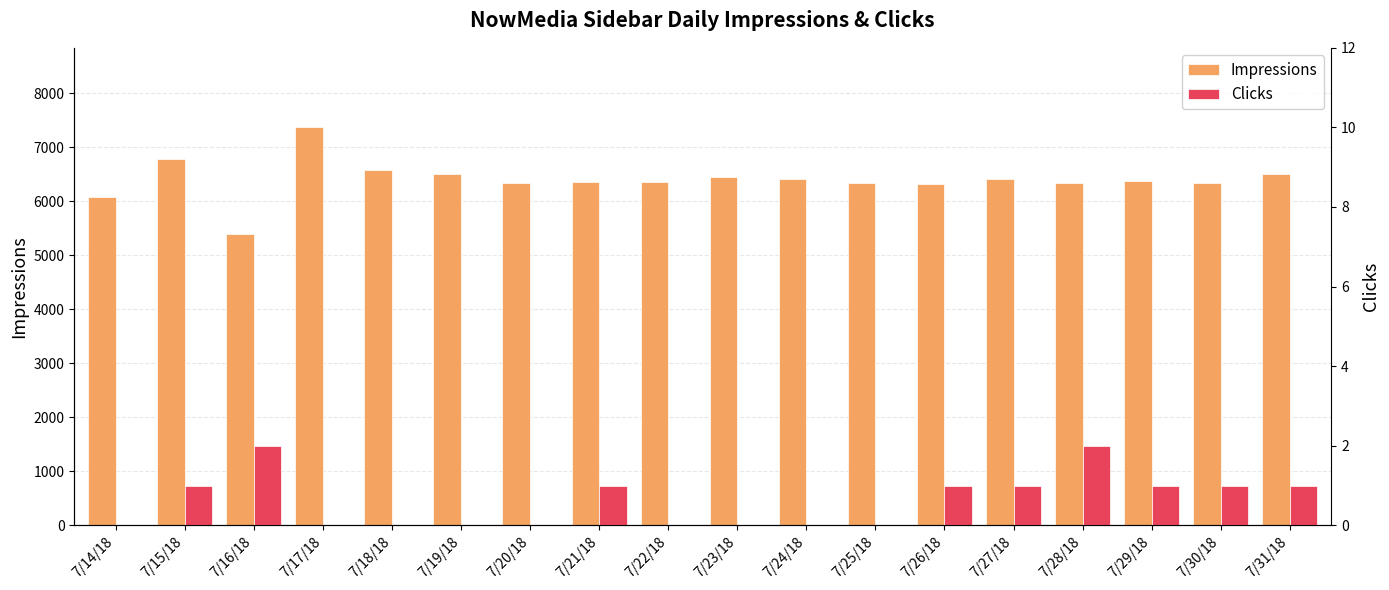

What are all the series names shown in the legend?

Impressions, Clicks